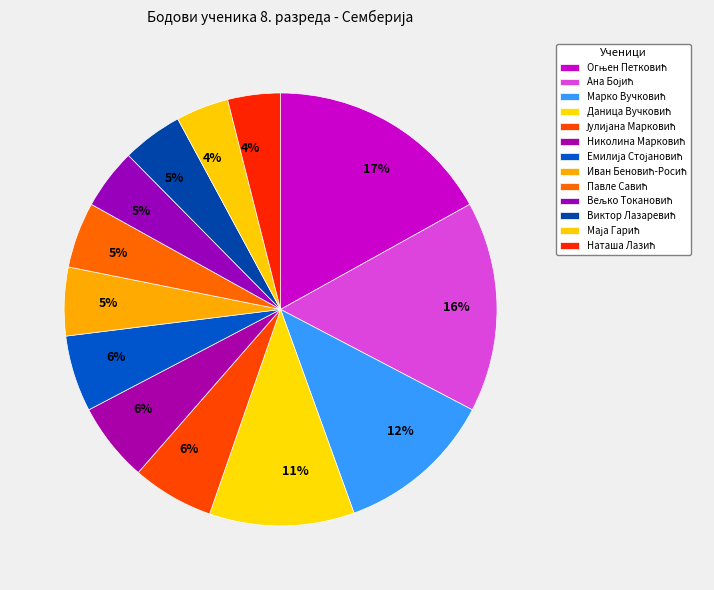

How many slices are in this pie chart?

13